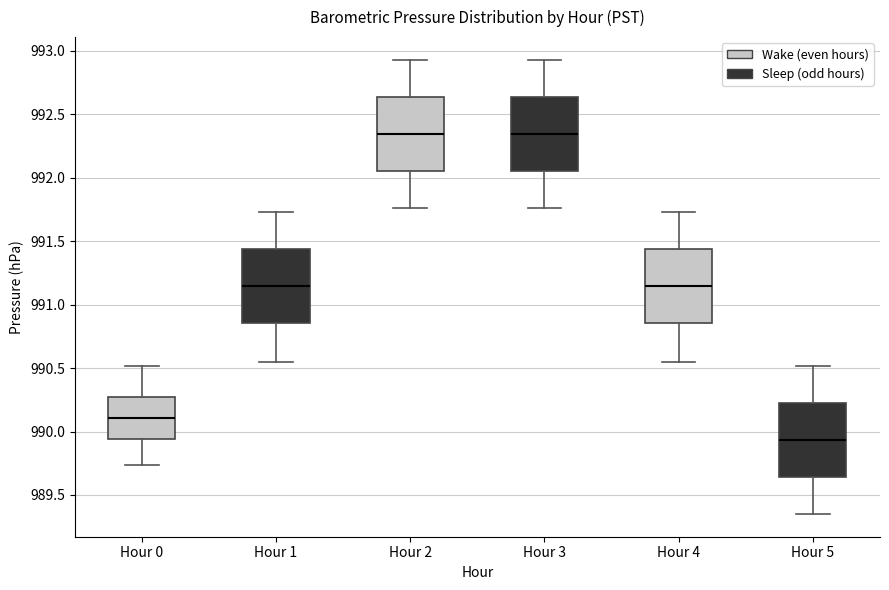

Reading left to right, transcribe this box plot: for each box, give where its median line is, the range the box spans, and where its two whiskers end, as read against the y-axis. The values are not printed on the chart, so give them approximately, as read against the axis.

Hour 0: median 990.10, box 989.95 to 990.30, whiskers 989.75 to 990.50
Hour 1: median 991.15, box 990.85 to 991.45, whiskers 990.55 to 991.75
Hour 2: median 992.35, box 992.05 to 992.65, whiskers 991.75 to 992.95
Hour 3: median 992.35, box 992.05 to 992.65, whiskers 991.75 to 992.95
Hour 4: median 991.15, box 990.85 to 991.45, whiskers 990.55 to 991.75
Hour 5: median 989.95, box 989.65 to 990.25, whiskers 989.35 to 990.50